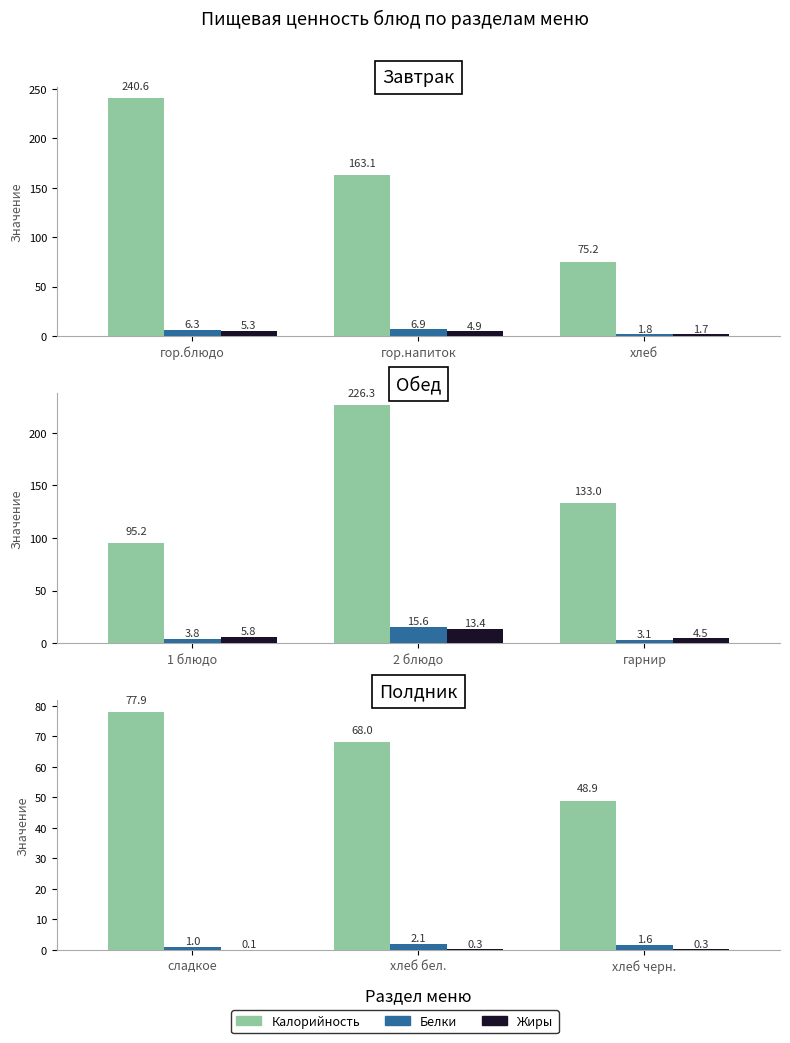

True or false: Жиры has a value of 0.1 at хлеб бел..

False